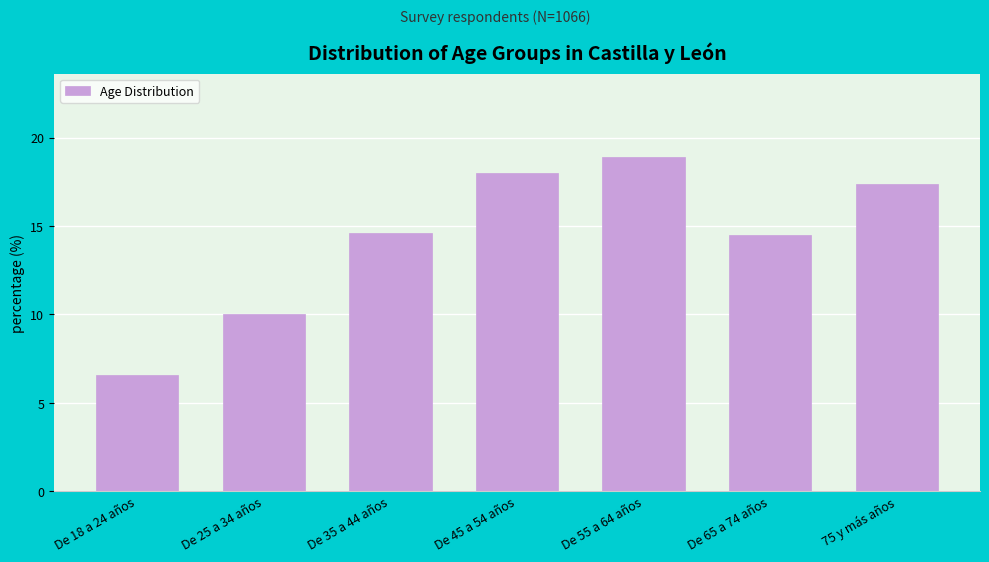

Reading left to right, extract all data points from this chart.

De 18 a 24 años=6.6	De 25 a 34 años=10.0	De 35 a 44 años=14.6	De 45 a 54 años=18.0	De 55 a 64 años=18.9	De 65 a 74 años=14.5	75 y más años=17.4